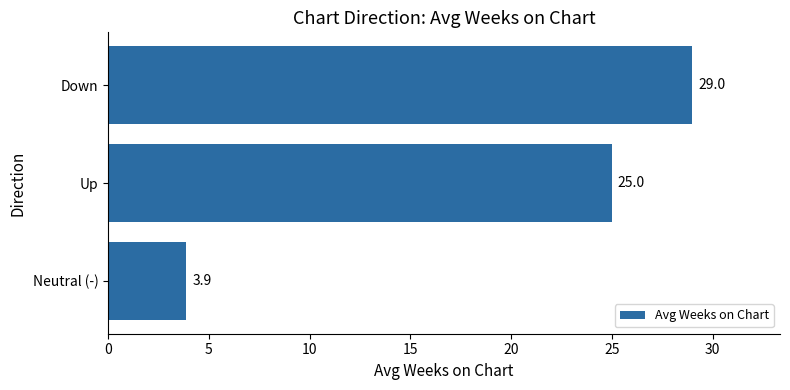

What is the smallest value displayed?

3.9